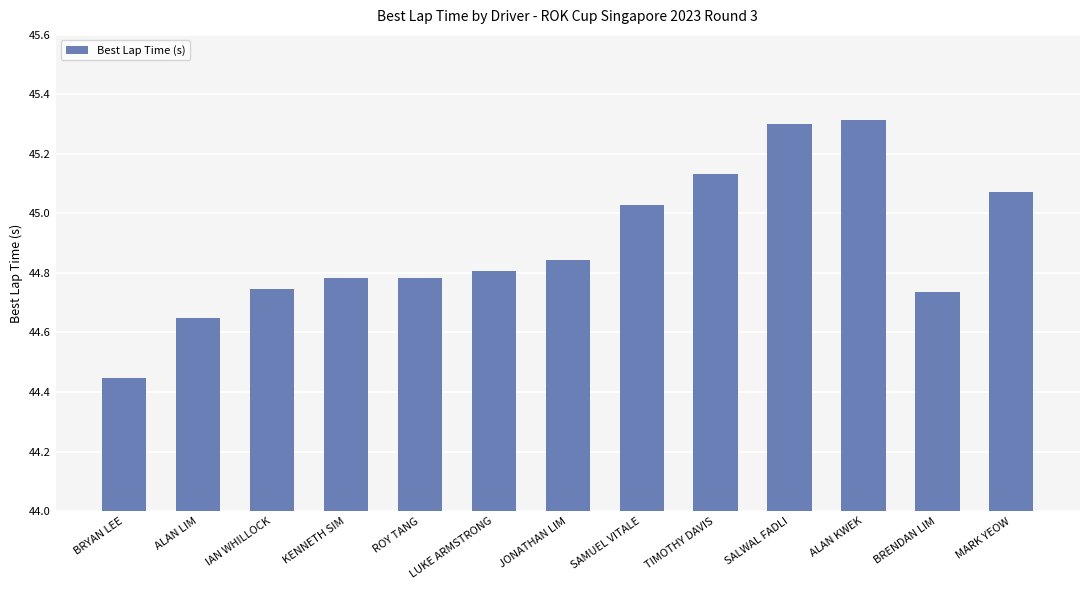

True or false: the data shows 13.9 at BRENDAN LIM.

False